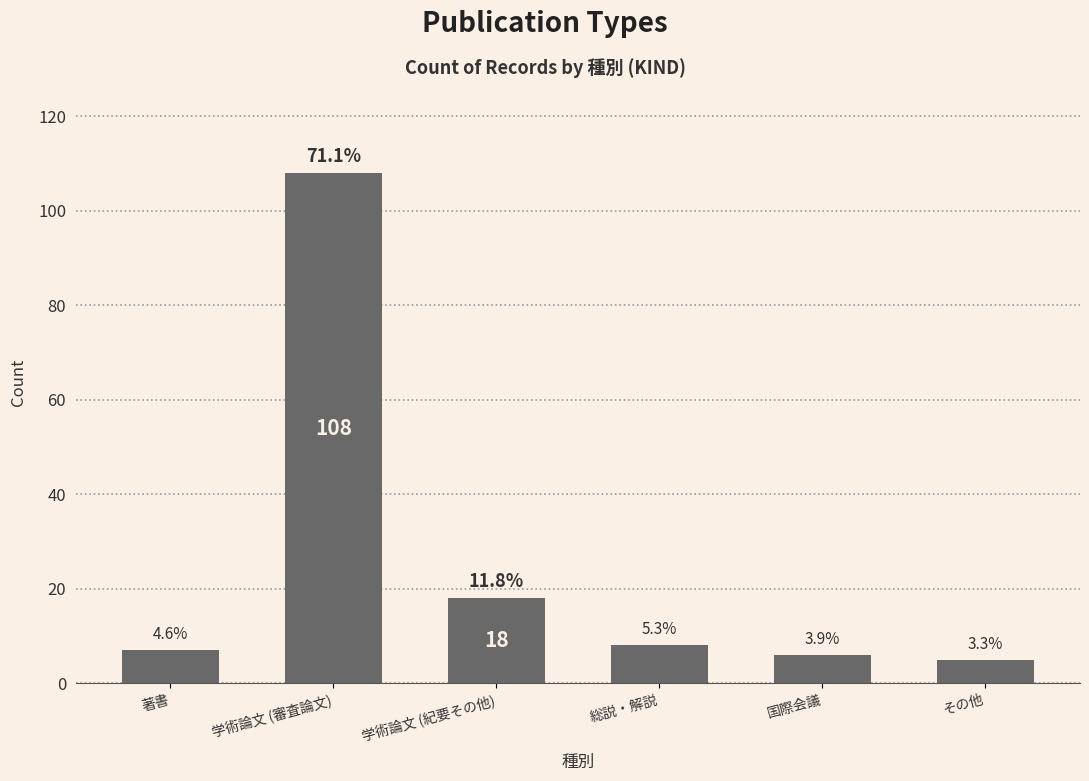

What is the change in value from 学術論文 (審査論文) to 総説・解説?

-100